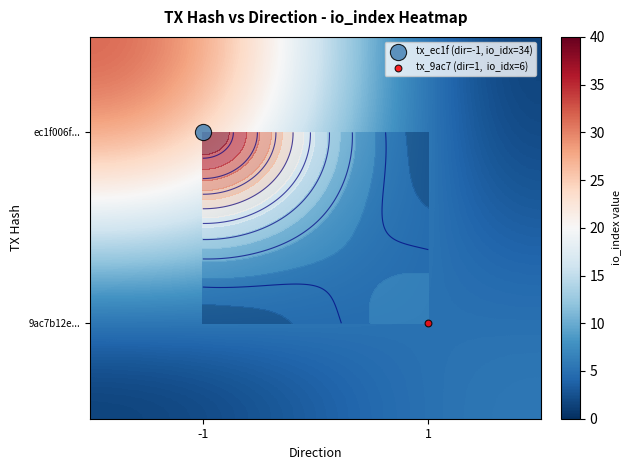

At which label is 9ac7b12e... closest to 3?

-1